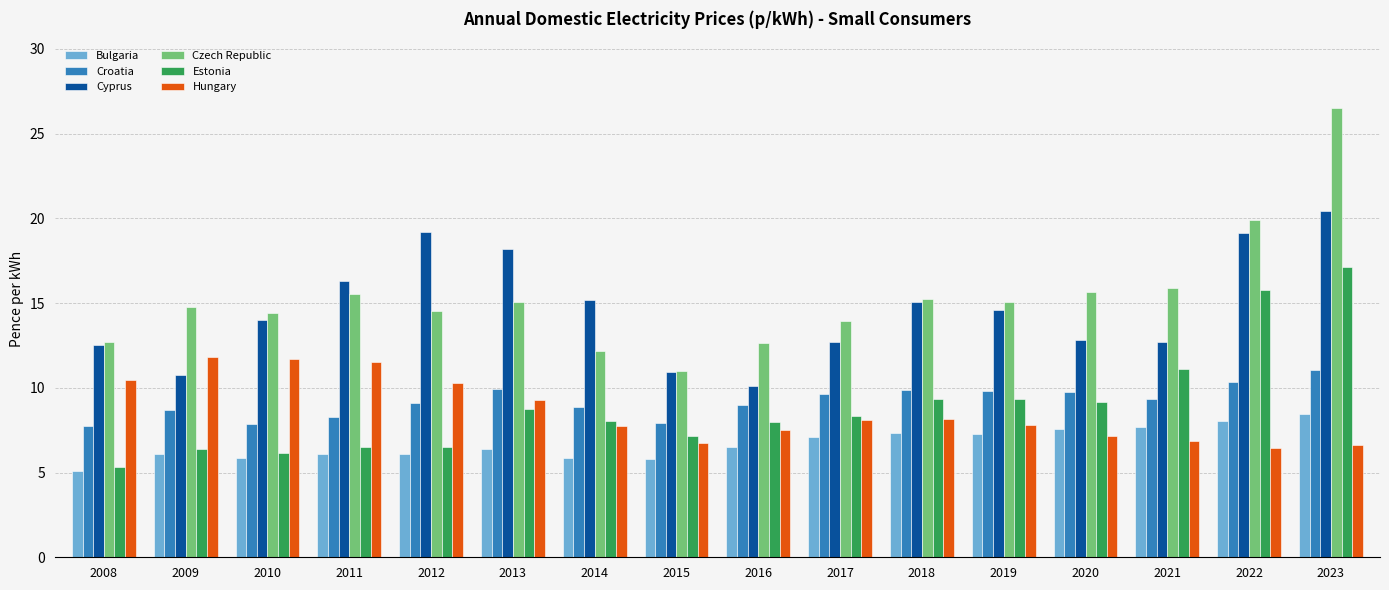

Which series has the largest total across all categories?

Czech Republic